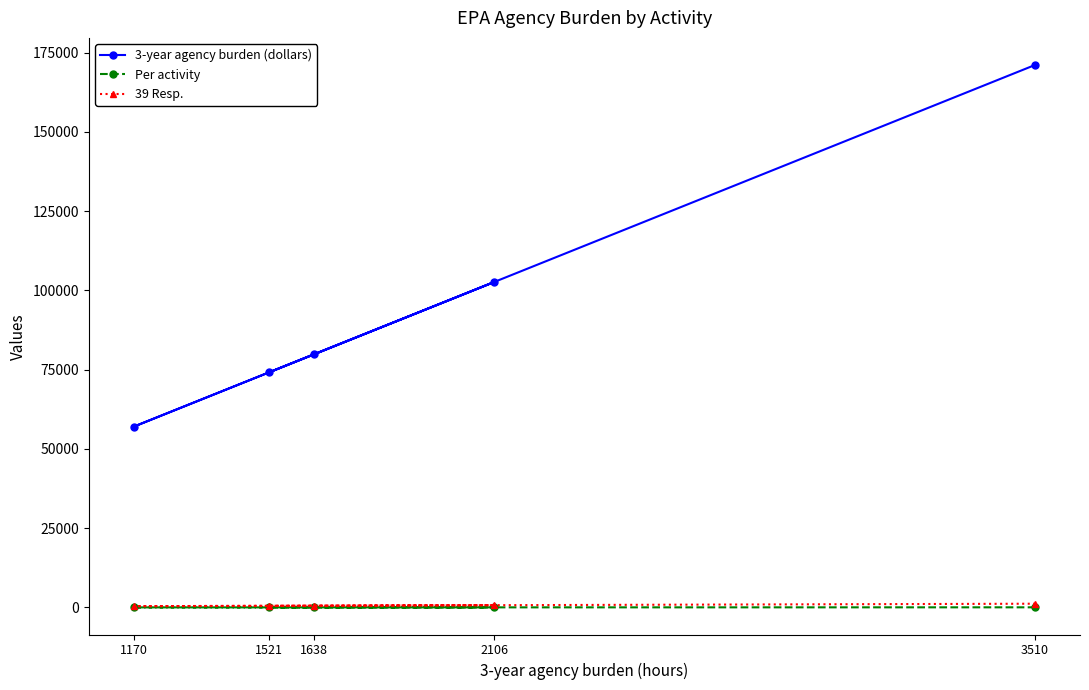

True or false: 39 Resp. and Per activity intersect in this chart.

False